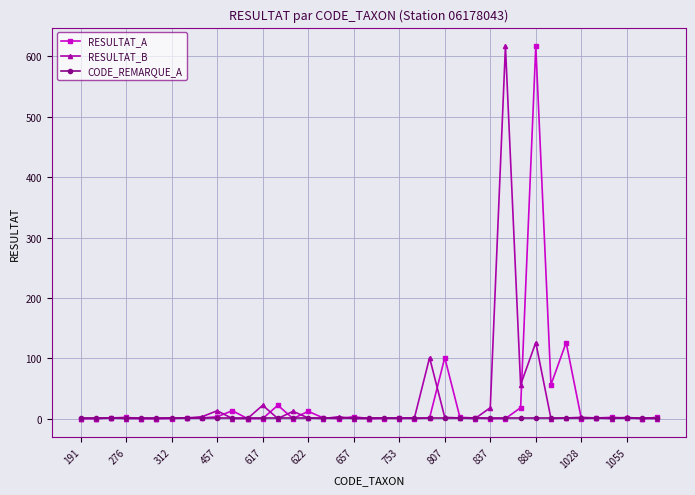

What is the greatest value displayed?

617